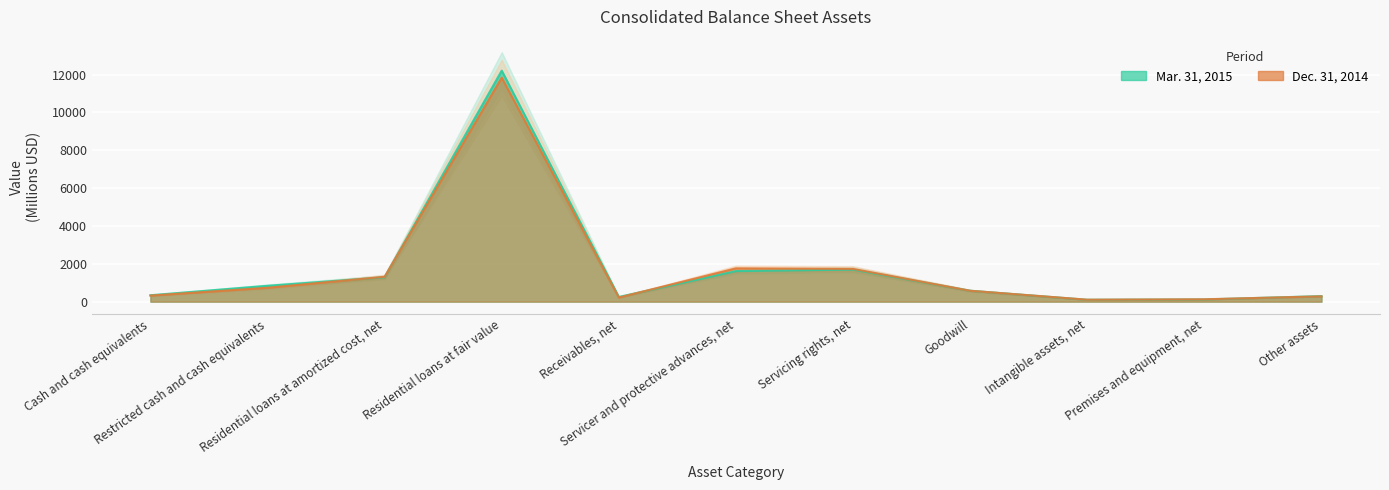

List the labels in order of Mar. 31, 2015 value, smallest first.

Intangible assets, net, Premises and equipment, net, Receivables, net, Other assets, Cash and cash equivalents, Goodwill, Restricted cash and cash equivalents, Residential loans at amortized cost, net, Servicer and protective advances, net, Servicing rights, net, Residential loans at fair value